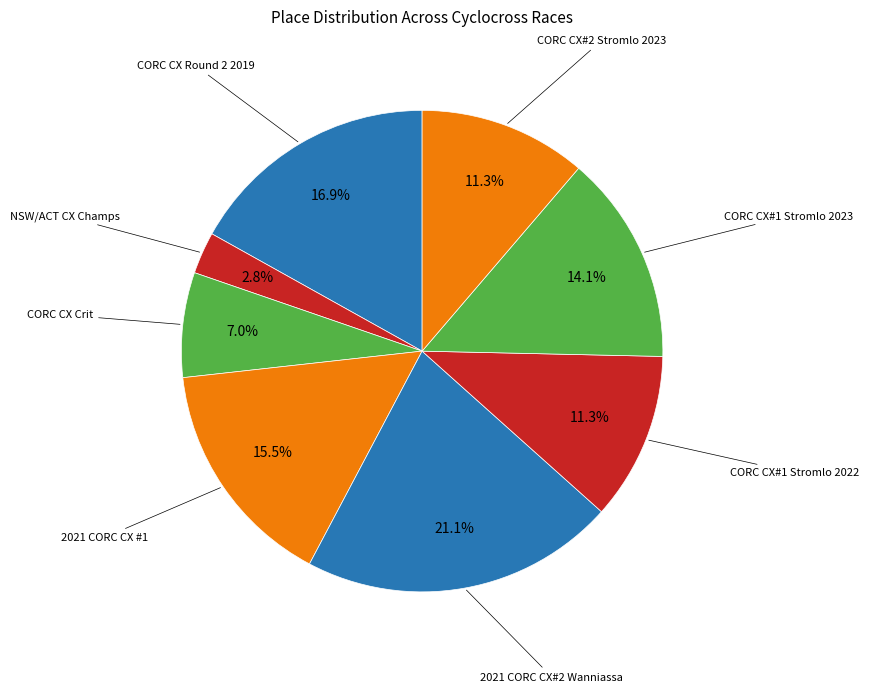

To the nearest percent, what is the difference between the largest and smallest slice percentages?

18%